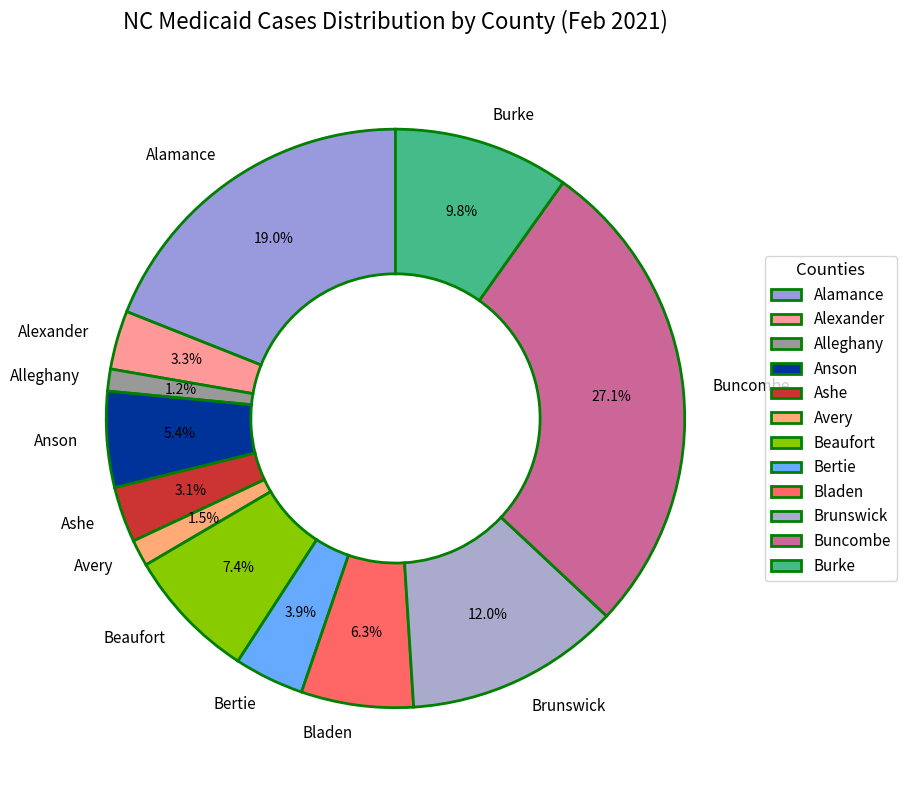

The Anson slice represents 1% of the pie. True or false?

False